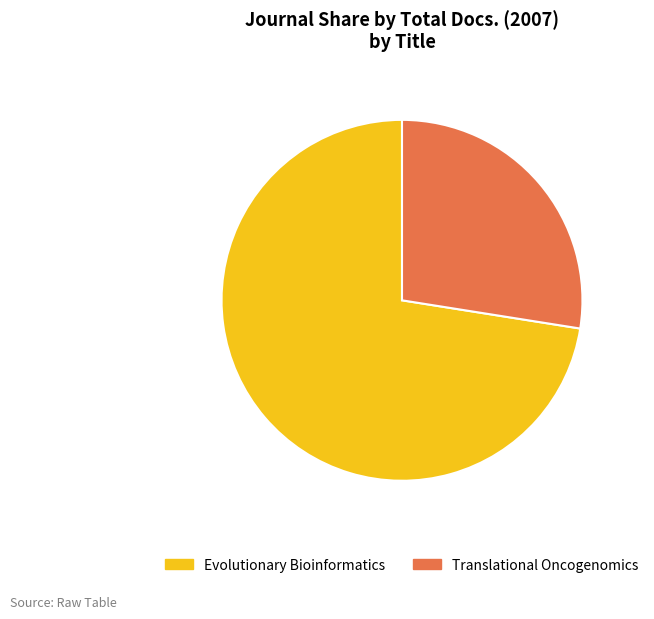

Rank the categories by value from lowest to highest.

Translational Oncogenomics, Evolutionary Bioinformatics